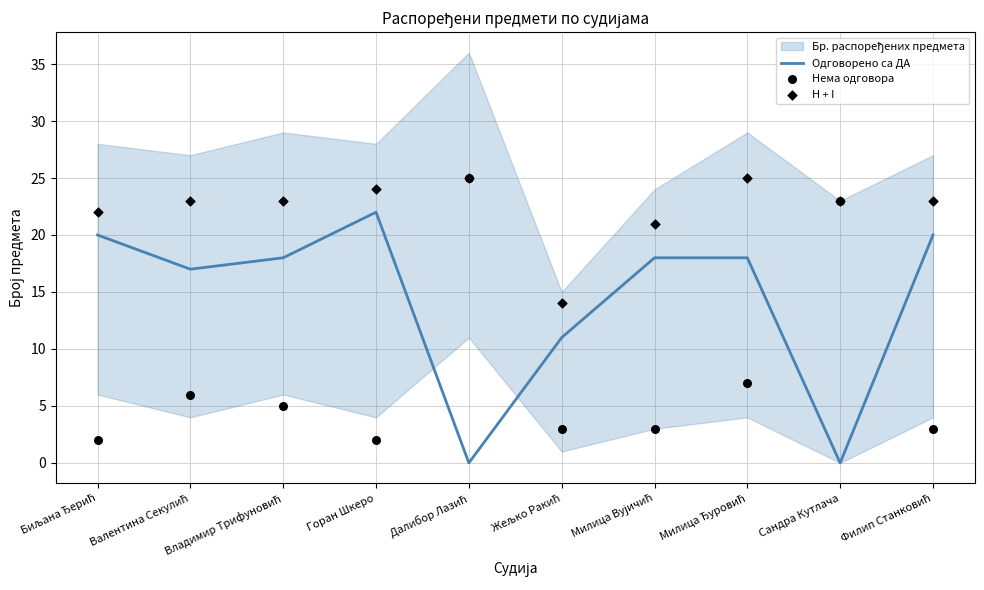

Which series has the largest total across all categories?

H + I